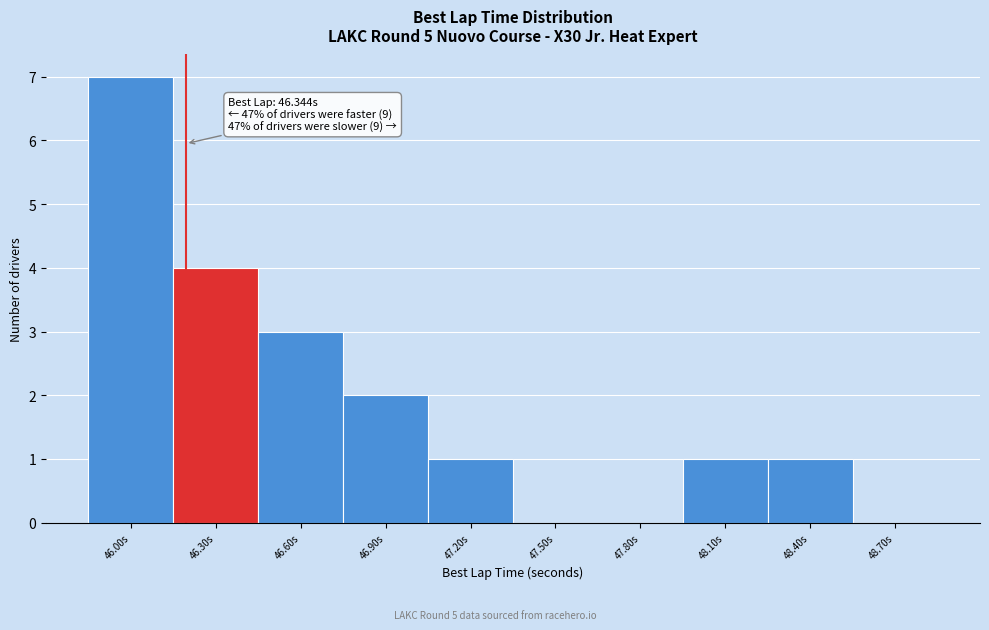

Reading right to left, list all the values displayed in this chart.

48.70s=0	48.40s=1	48.10s=1	47.80s=0	47.50s=0	47.20s=1	46.90s=2	46.60s=3	46.30s=4	46.00s=7